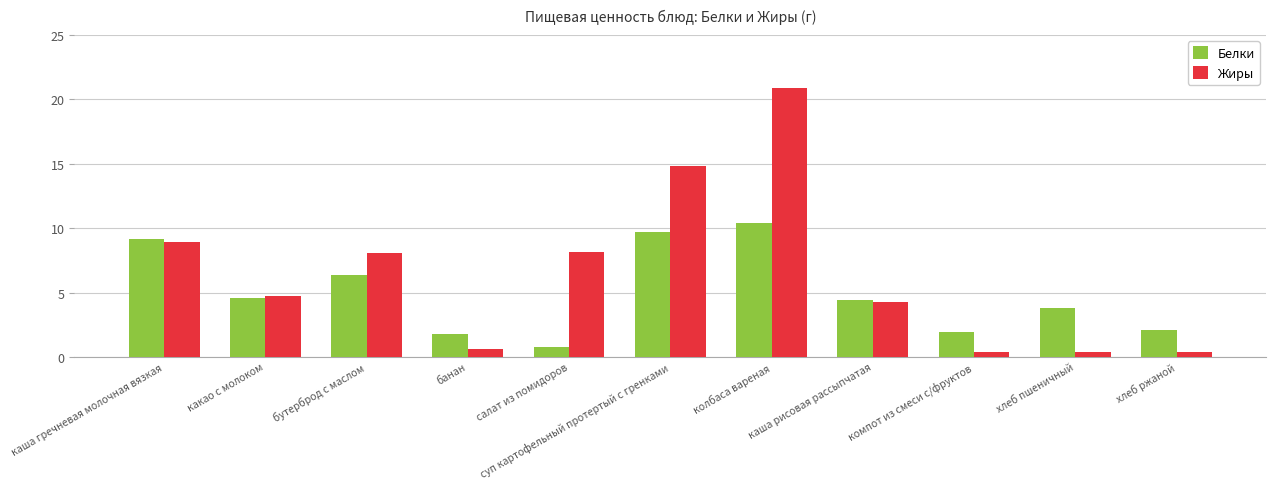

List the series in order of their overall mean, lowest first.

Белки, Жиры